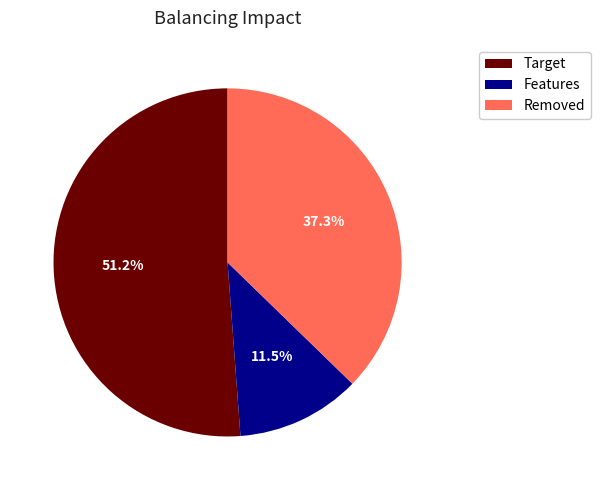

Is there any slice that represents more than half of the pie?

Yes